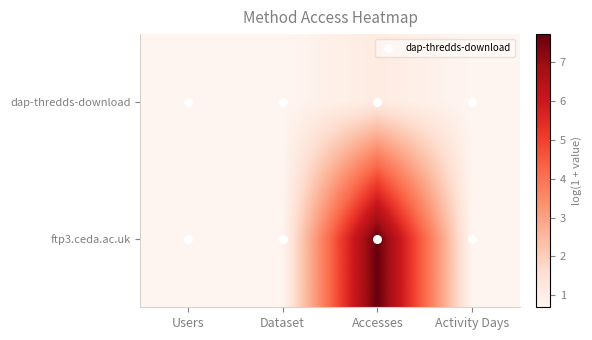

Reading left to right, list all the values displayed in this chart.

dap-thredds-download: Users=0.7	Dataset=0.7	Accesses=1.1	Activity Days=0.7
ftp3.ceda.ac.uk: Users=0.7	Dataset=0.7	Accesses=7.7	Activity Days=0.7